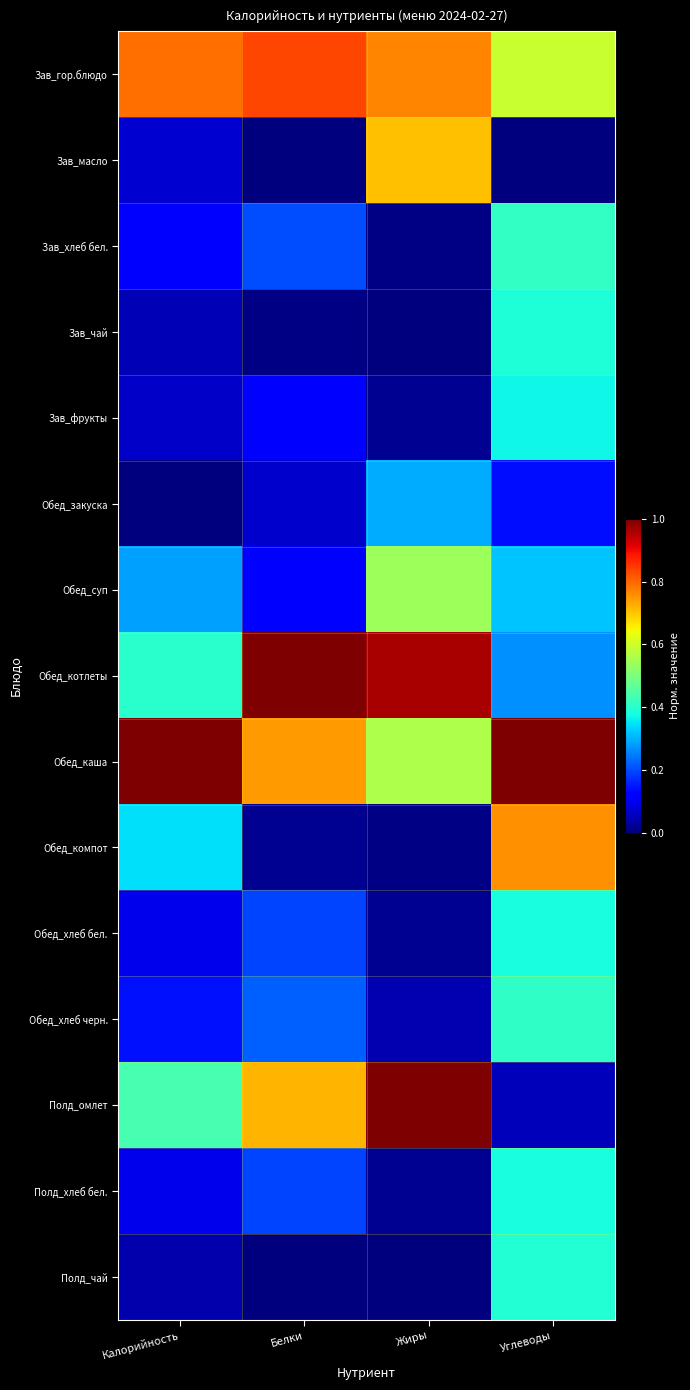

What is the difference between the highest and lowest values at Углеводы?

1.0